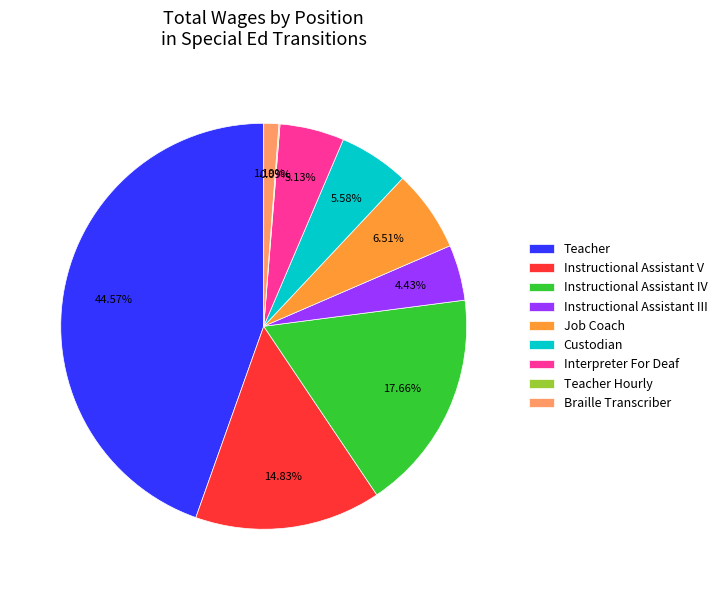

Which slice is the largest?

Teacher